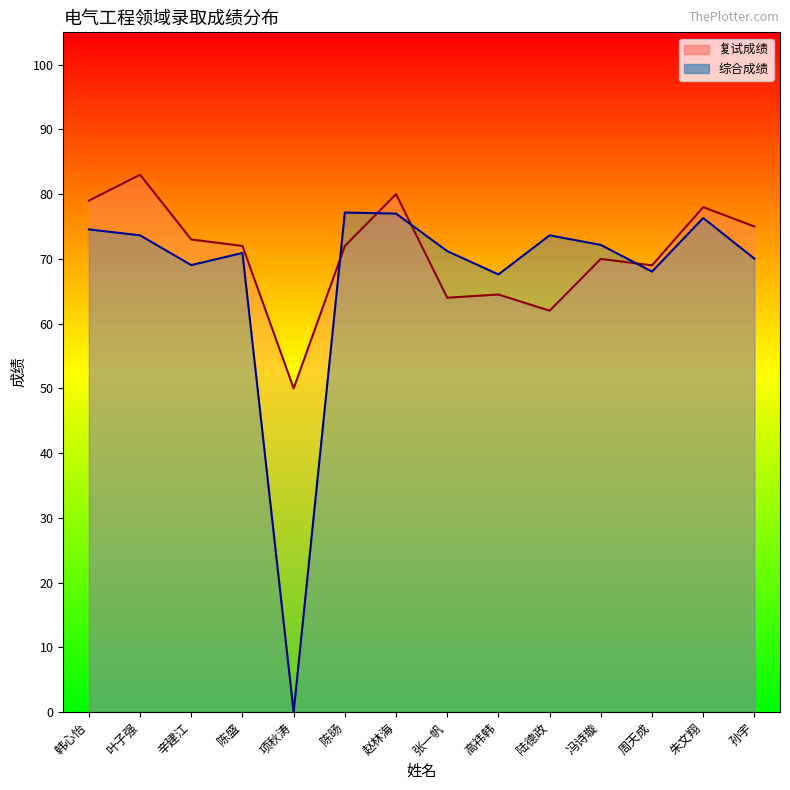

True or false: 综合成绩 and 复试成绩 intersect in this chart.

True